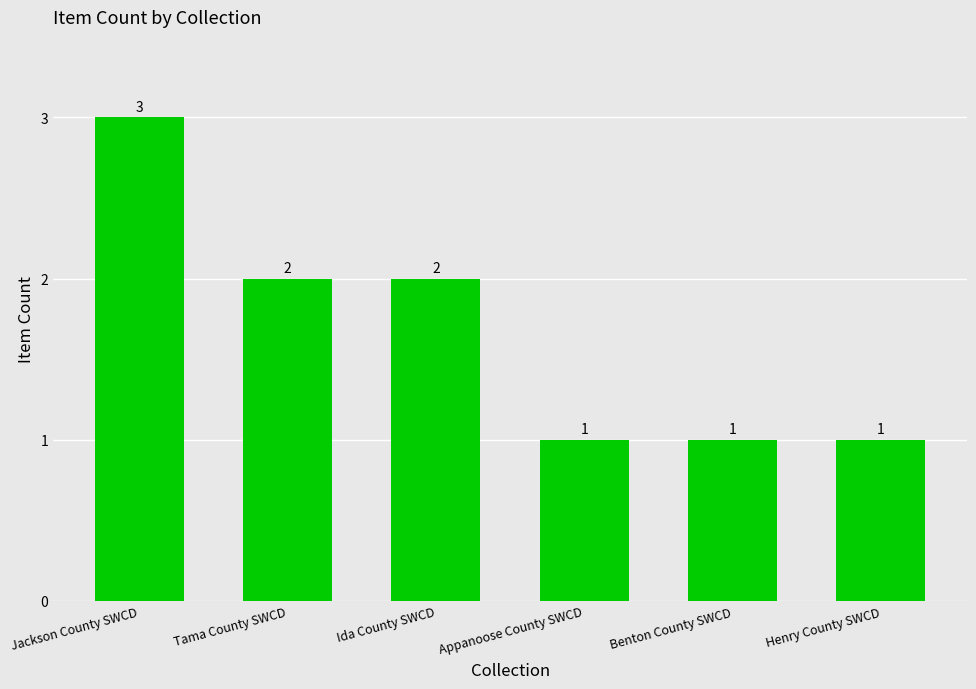

The value at Henry County SWCD is 1. True or false?

True